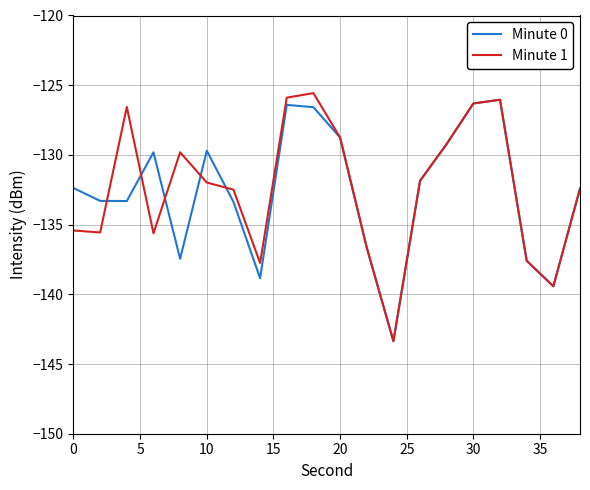

What is the maximum value shown in the chart?

-125.6